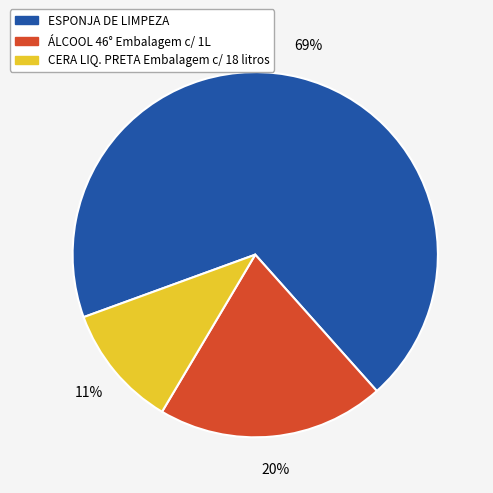

True or false: ESPONJA DE LIMPEZA accounts for 56% of the total.

False